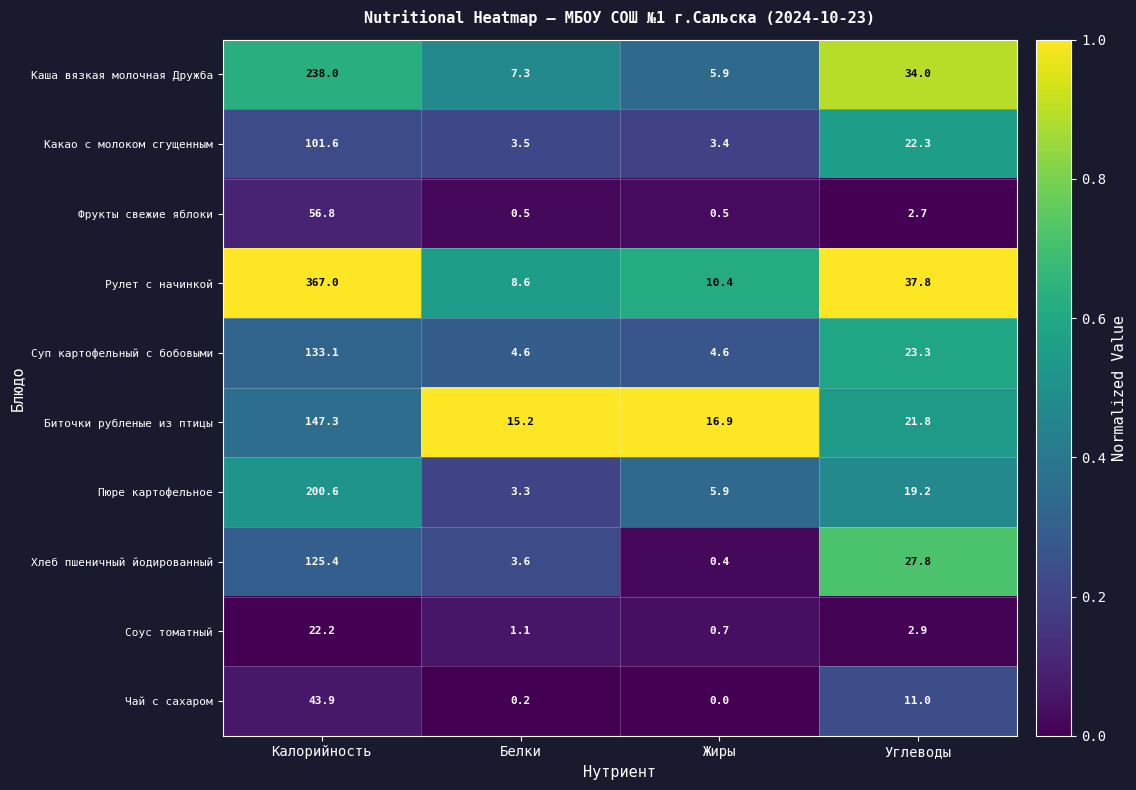

List the series in order of their peak value, lowest first.

Соус томатный, Чай с сахаром, Фрукты свежие яблоки, Какао с молоком сгущенным, Хлеб пшеничный йодированный, Суп картофельный с бобовыми, Биточки рубленые из птицы, Пюре картофельное, Каша вязкая молочная Дружба, Рулет с начинкой